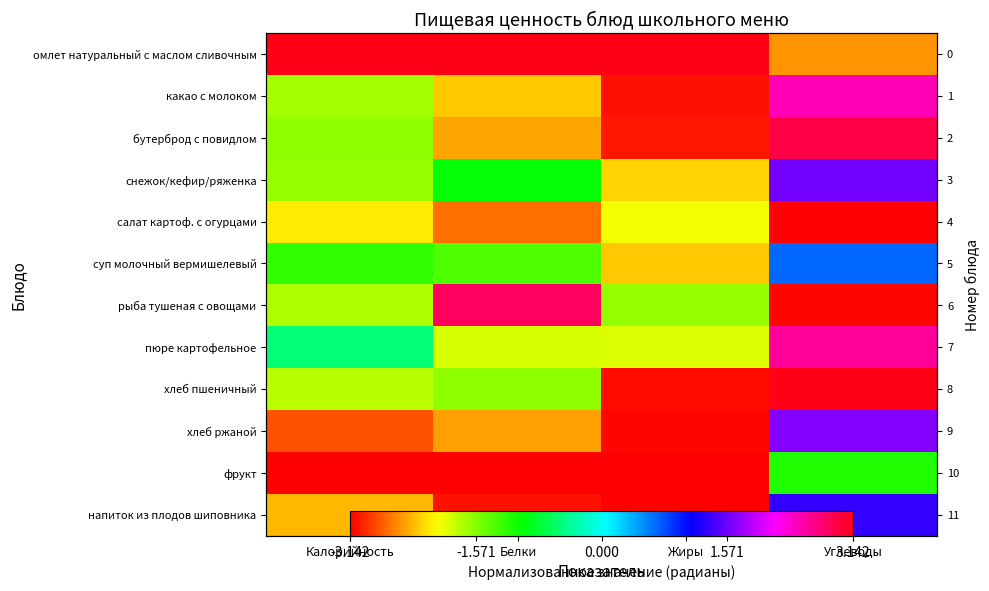

True or false: фрукт has a value of -4.9 at Жиры.

False